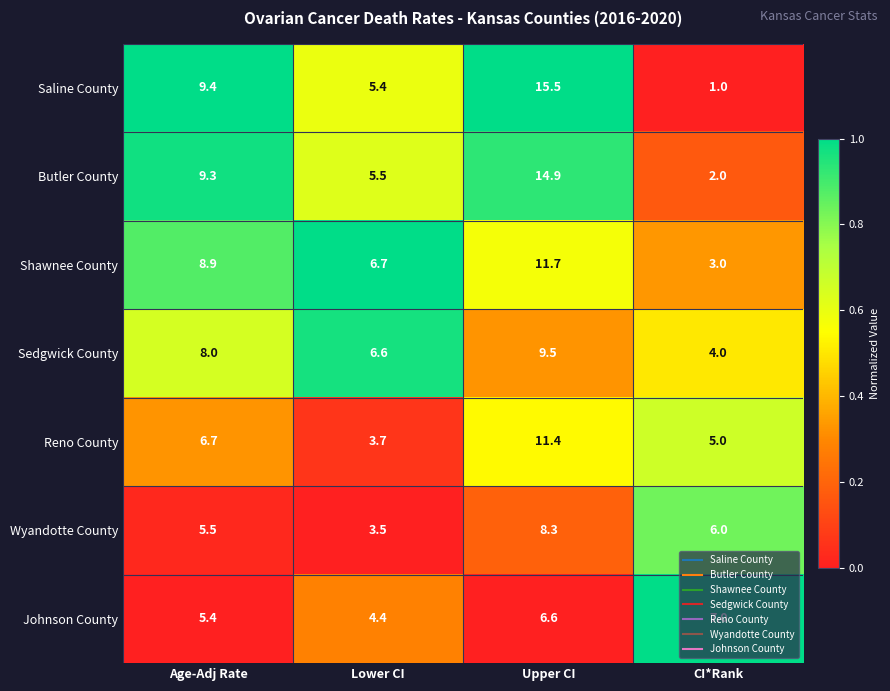

At which category is the sum across all series the highest?

Upper CI